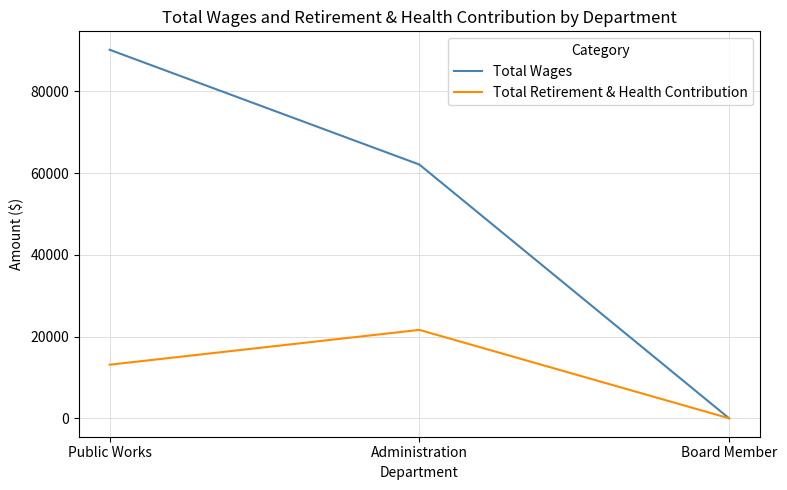

Does the chart display data point markers on the line(s)?

No